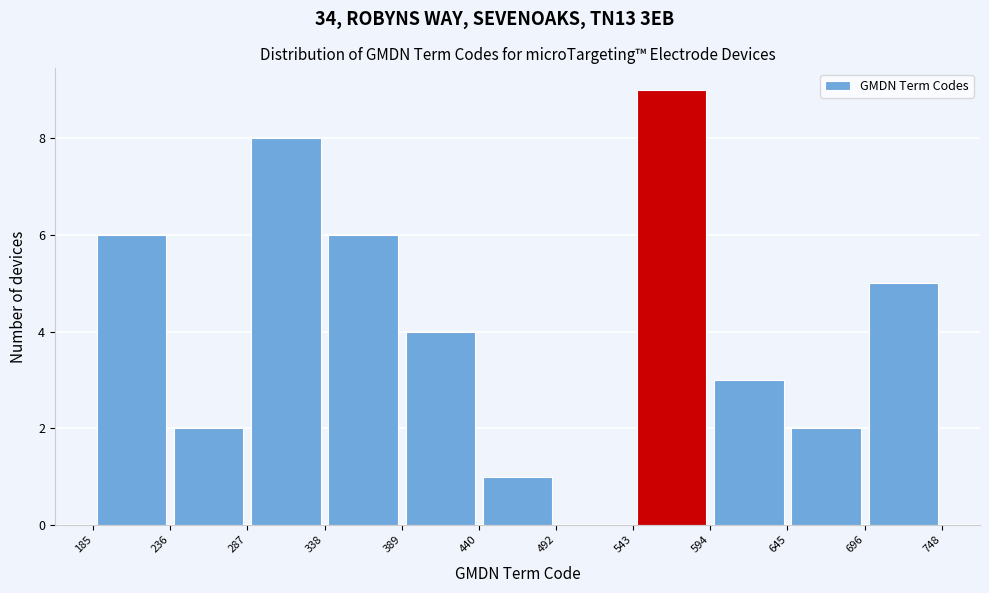

What is the height of the bar covering 287 to 338 on the x-axis? The values are not printed on the chart, so give them approximately, as read against the axis.

8